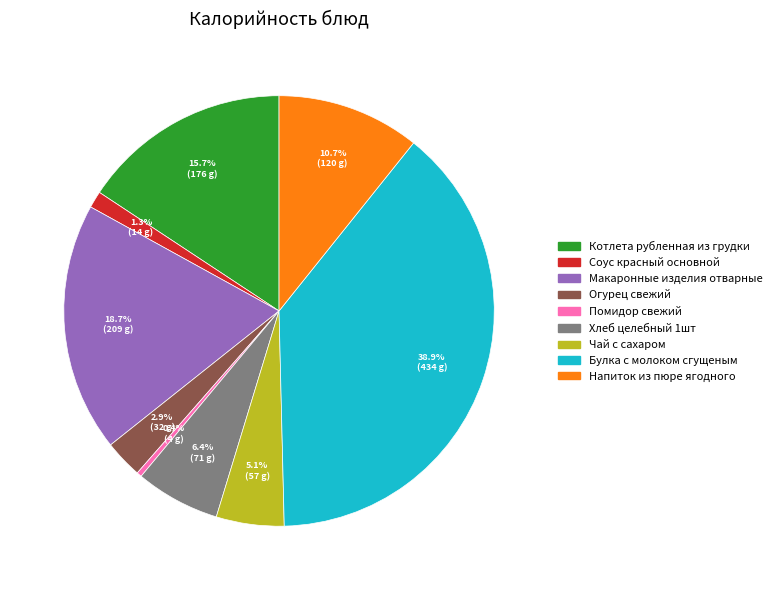

To the nearest percent, what is the difference between the Хлеб целебный 1шт and Макаронные изделия отварные slice percentages?

12%